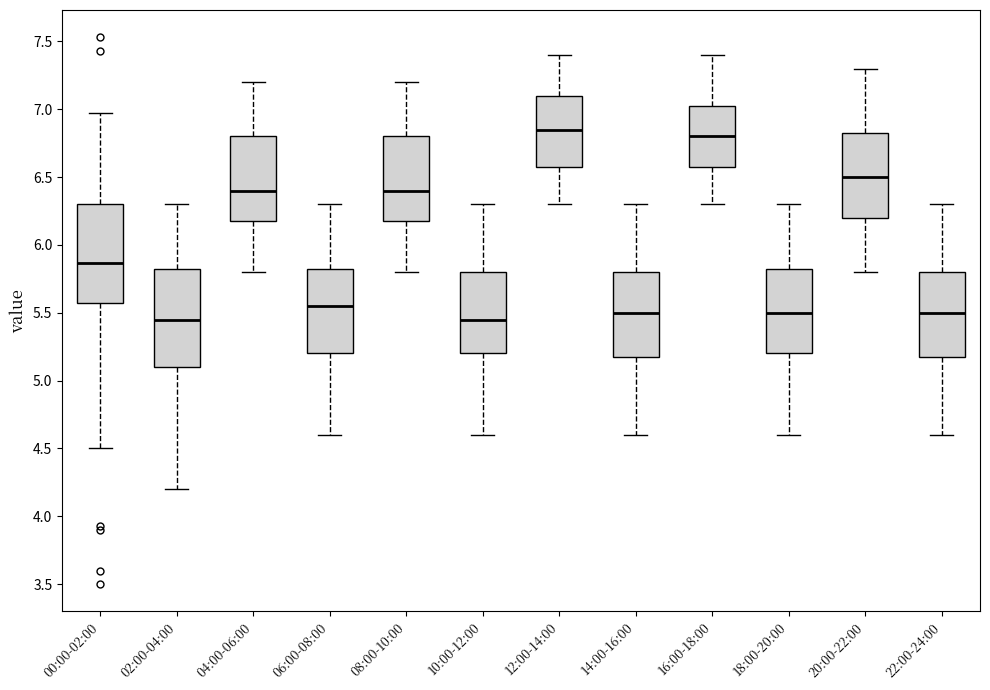

Reading left to right, read every box against the y-axis: the position of its median line, the range the box covers, and the ends of its whiskers. The values are not printed on the chart, so give them approximately, as read against the axis.

00:00-02:00: median 5.85, box 5.55 to 6.30, whiskers 4.50 to 6.95
02:00-04:00: median 5.45, box 5.10 to 5.85, whiskers 4.20 to 6.30
04:00-06:00: median 6.40, box 6.20 to 6.80, whiskers 5.80 to 7.20
06:00-08:00: median 5.55, box 5.20 to 5.85, whiskers 4.60 to 6.30
08:00-10:00: median 6.40, box 6.20 to 6.80, whiskers 5.80 to 7.20
10:00-12:00: median 5.45, box 5.20 to 5.80, whiskers 4.60 to 6.30
12:00-14:00: median 6.85, box 6.60 to 7.10, whiskers 6.30 to 7.40
14:00-16:00: median 5.50, box 5.20 to 5.80, whiskers 4.60 to 6.30
16:00-18:00: median 6.80, box 6.60 to 7.05, whiskers 6.30 to 7.40
18:00-20:00: median 5.50, box 5.20 to 5.85, whiskers 4.60 to 6.30
20:00-22:00: median 6.50, box 6.20 to 6.85, whiskers 5.80 to 7.30
22:00-24:00: median 5.50, box 5.20 to 5.80, whiskers 4.60 to 6.30